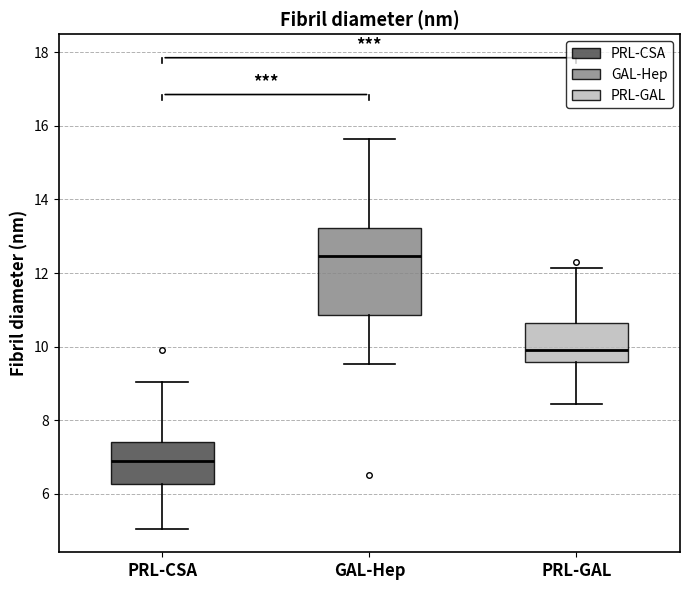

Comparing the boxes themselves (not the whiskers), which one is the tallest?

GAL-Hep